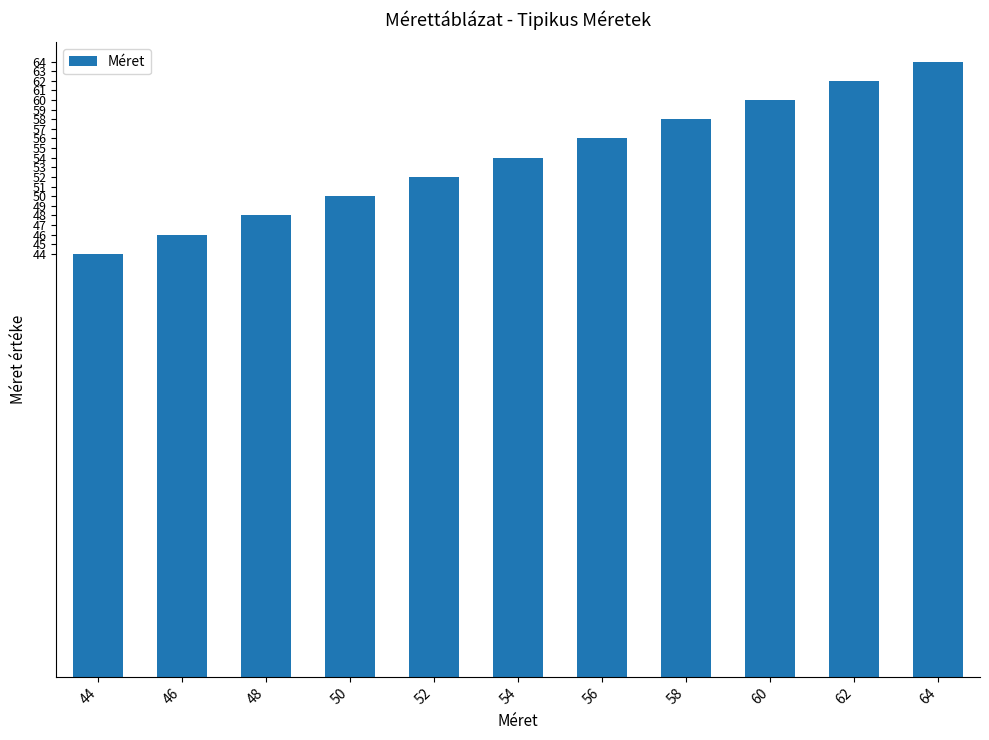

How many bars are there in total?

11